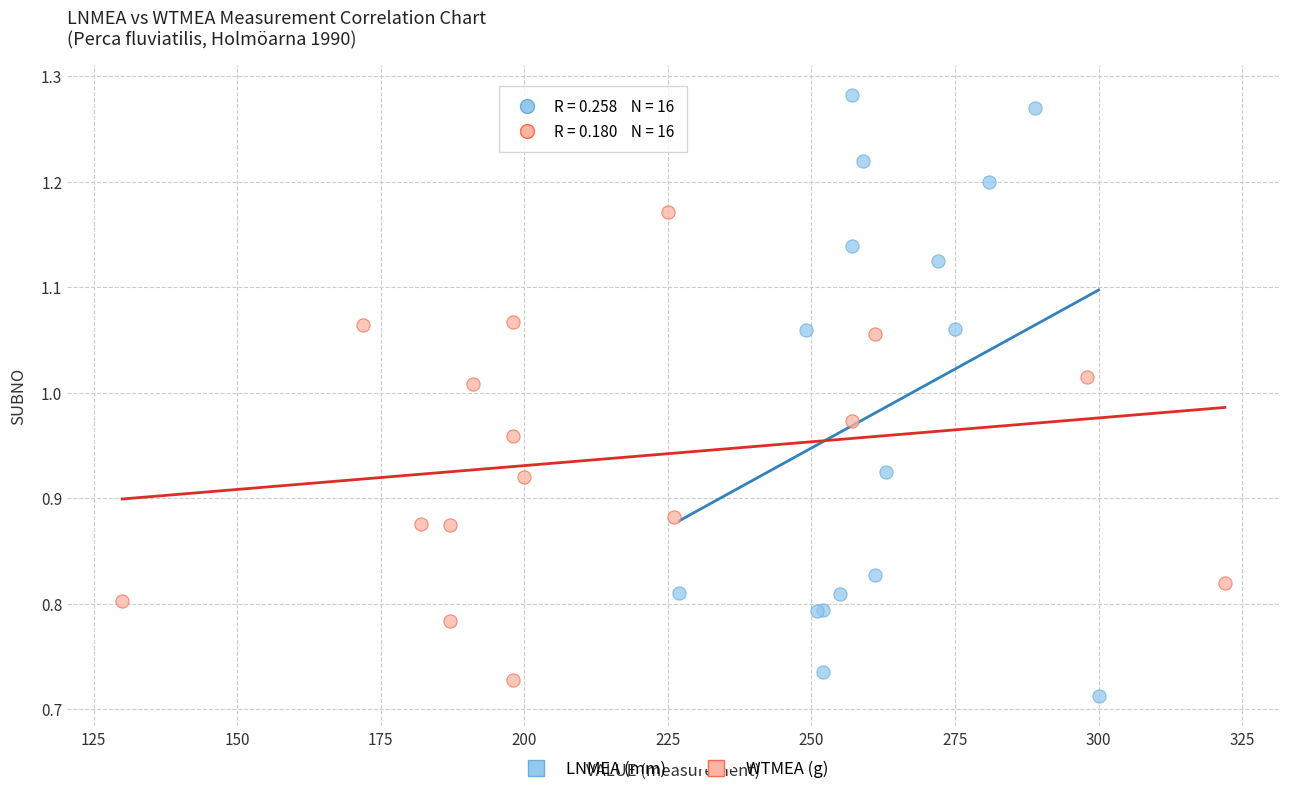

Which series has the widest spread of Y values?

LNMEA (mm)